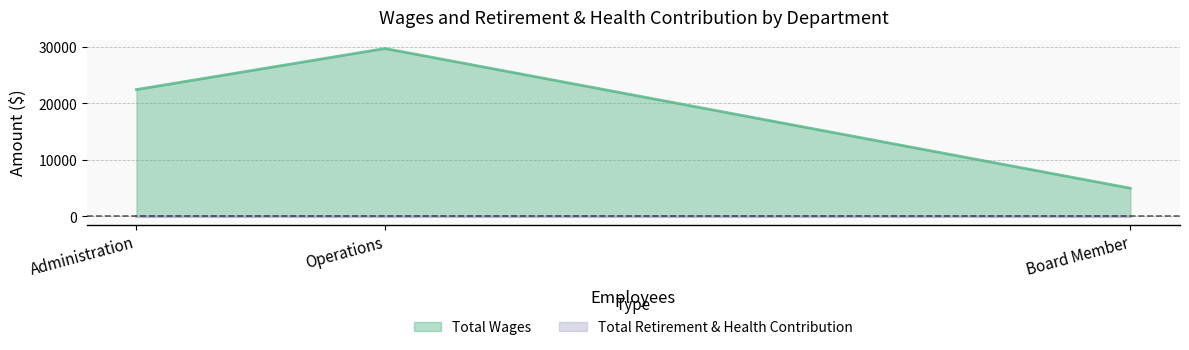

What is the difference between the highest and lowest values at Operations?

29729